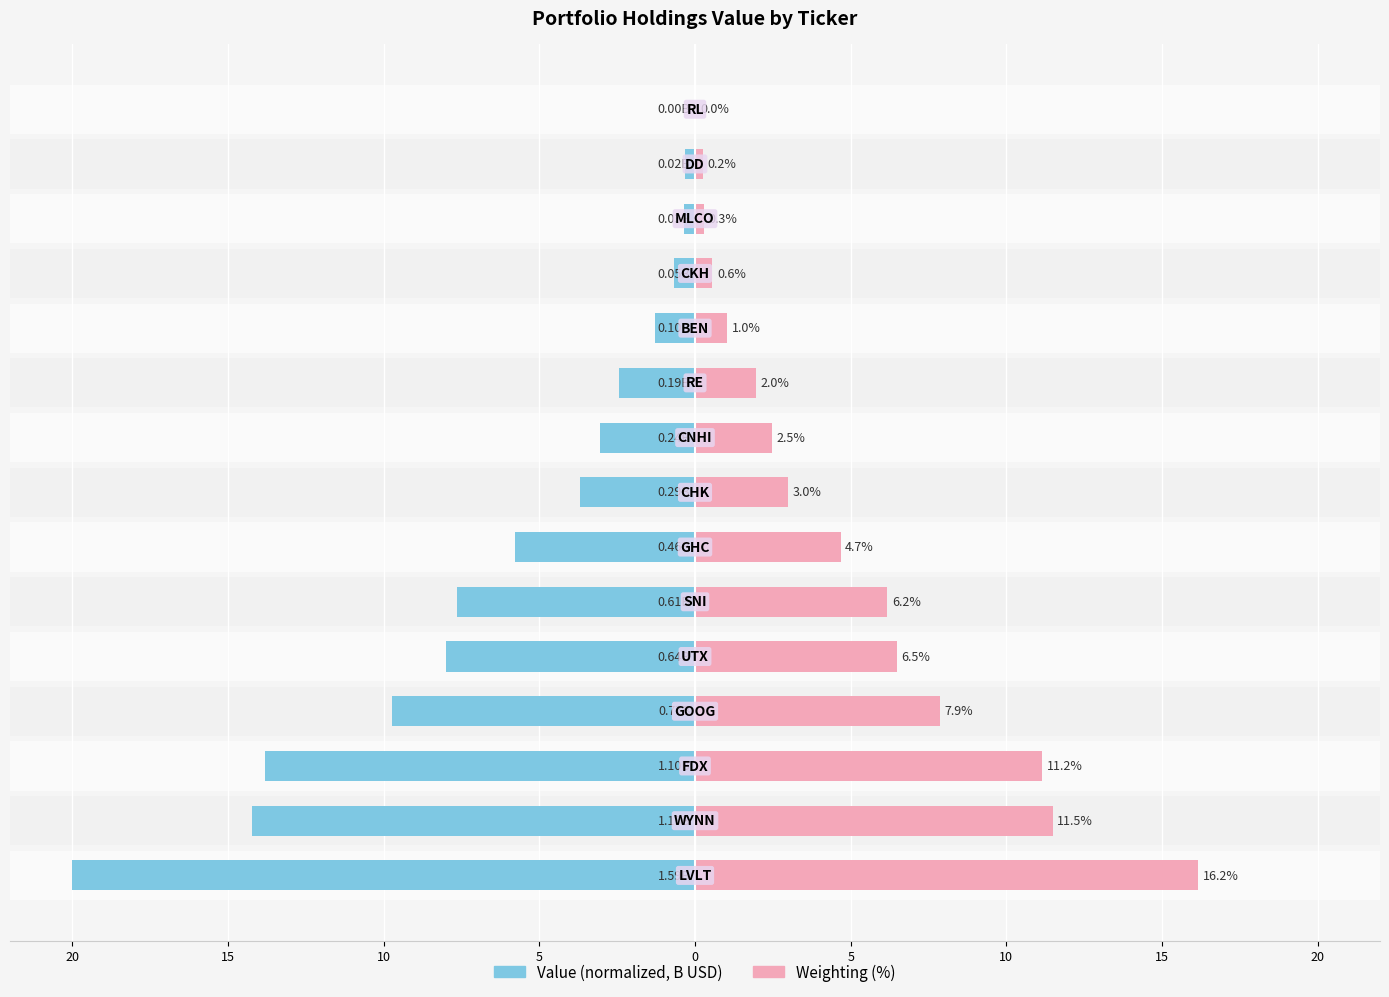

The Weighting (%) series shows 3.1 at 9. True or false?

False